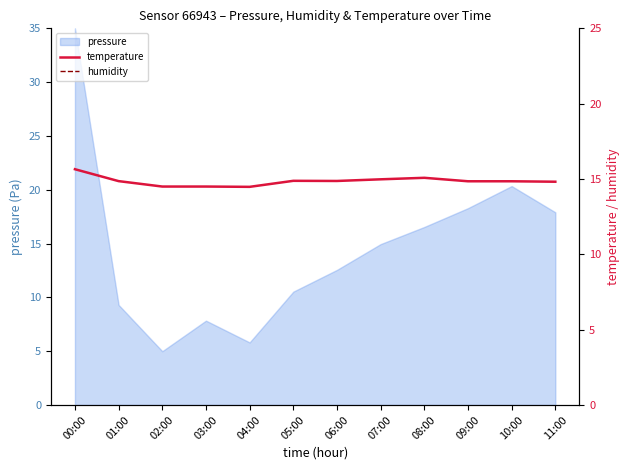

True or false: temperature has more than 2 points higher than both neighbors.

False